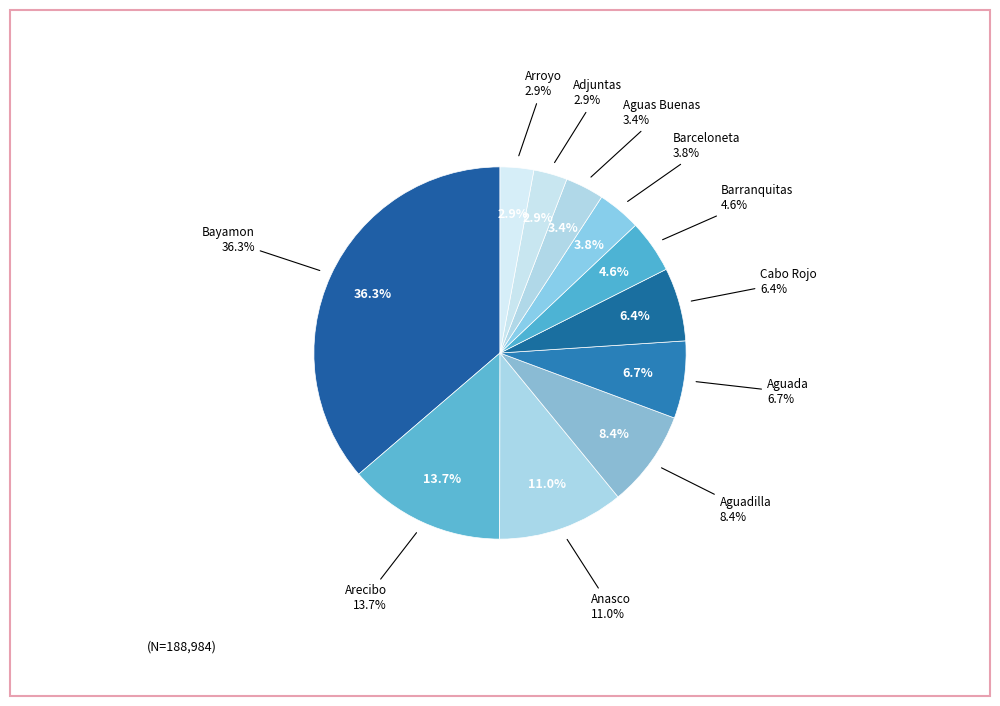

What is the total percentage of Adjuntas and Barranquitas?

7.5%